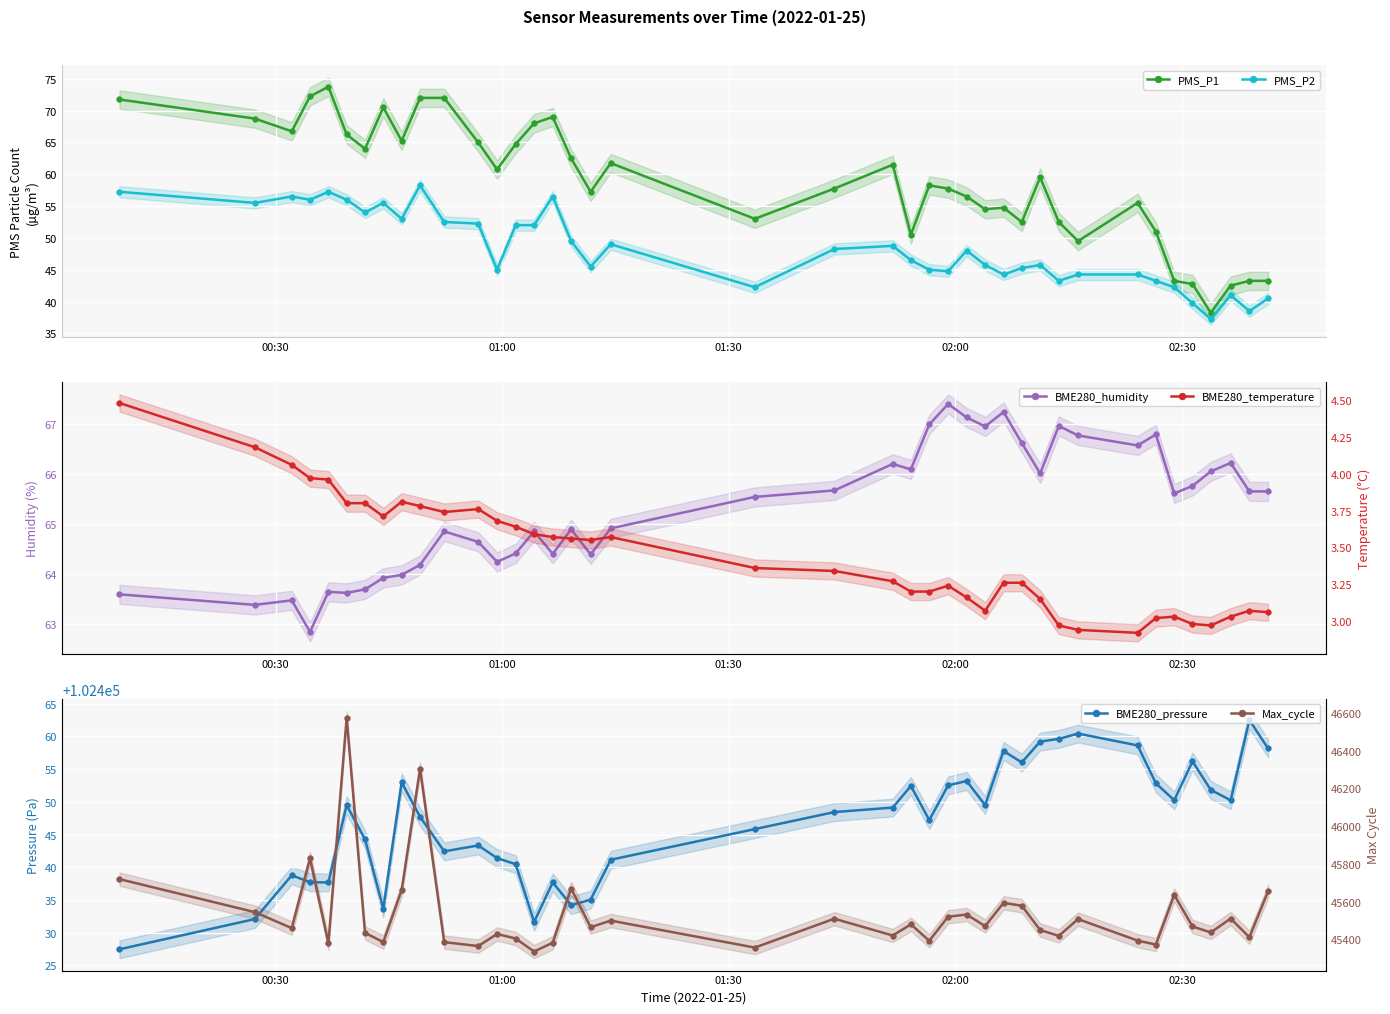

True or false: Max_cycle and BME280_pressure intersect in this chart.

False